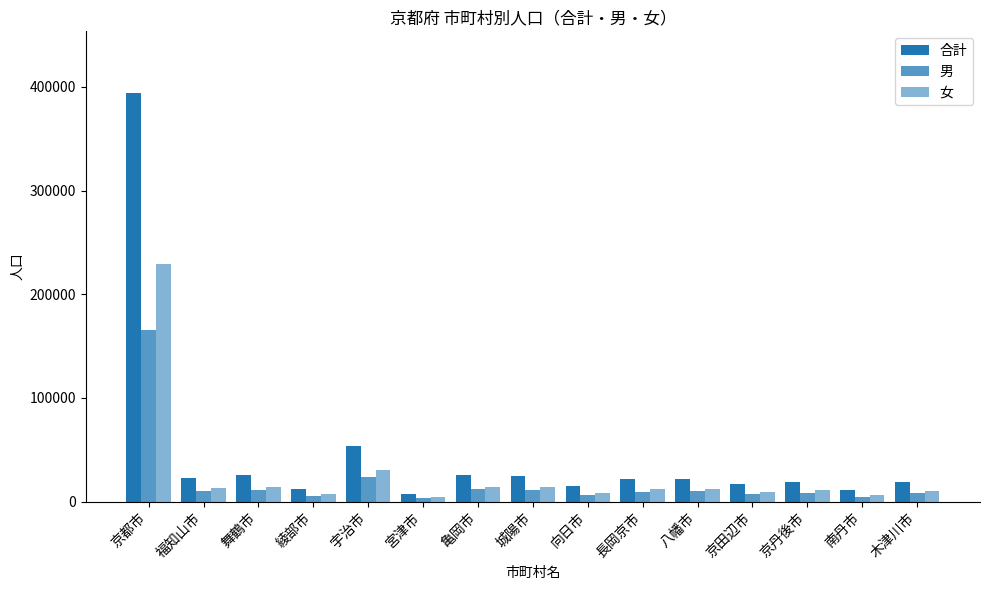

At 城陽市, list the series in order from smallest to largest.

男, 女, 合計